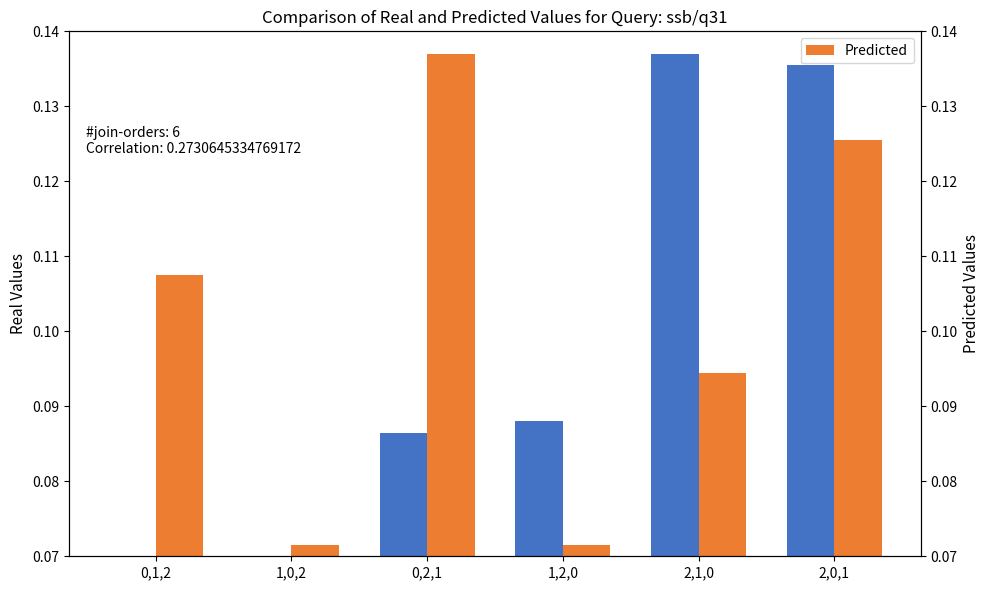

What is the value of the Real Values bar at the 5th from the left?

0.1